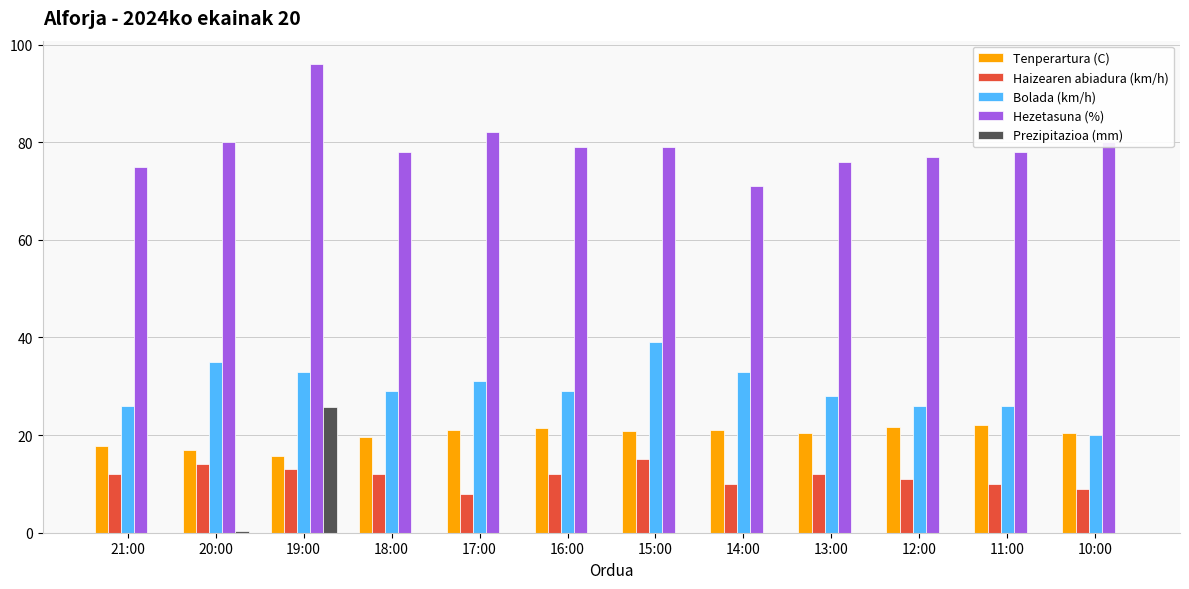

Is the value of Haizearen abiadura (km/h) at 15:00 greater than the value of Bolada (km/h) at 17:00?

No